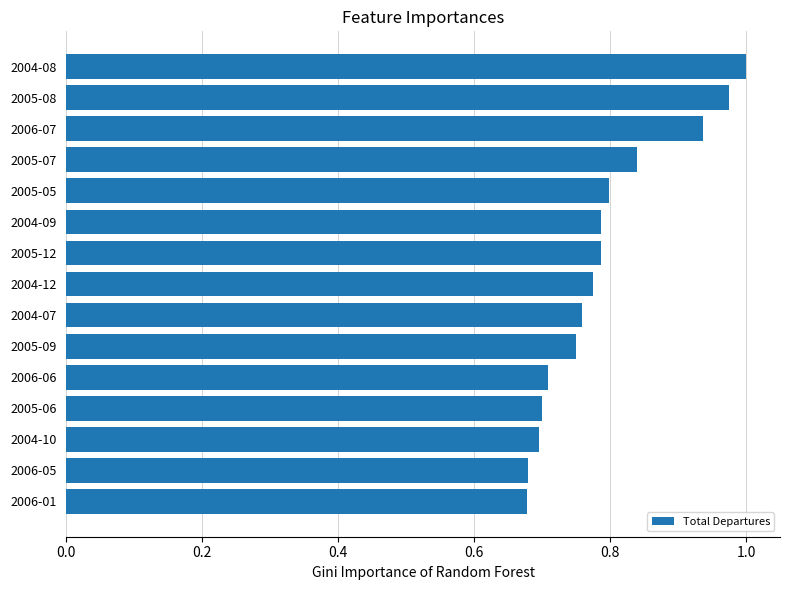

What is the label of the 15th bar from the top?

2006-01